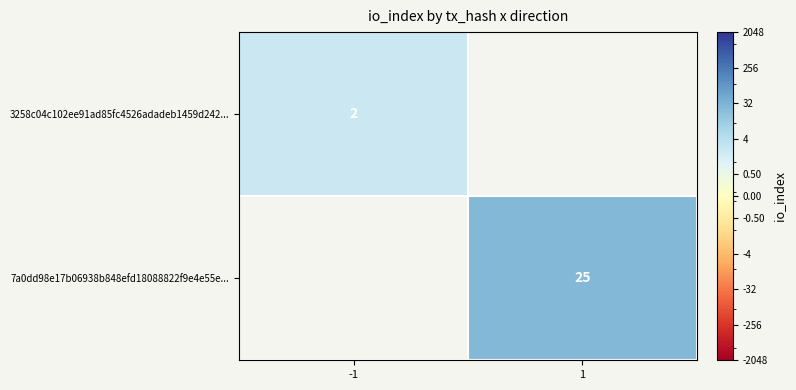

Which has a higher value, -1 or 1?

1